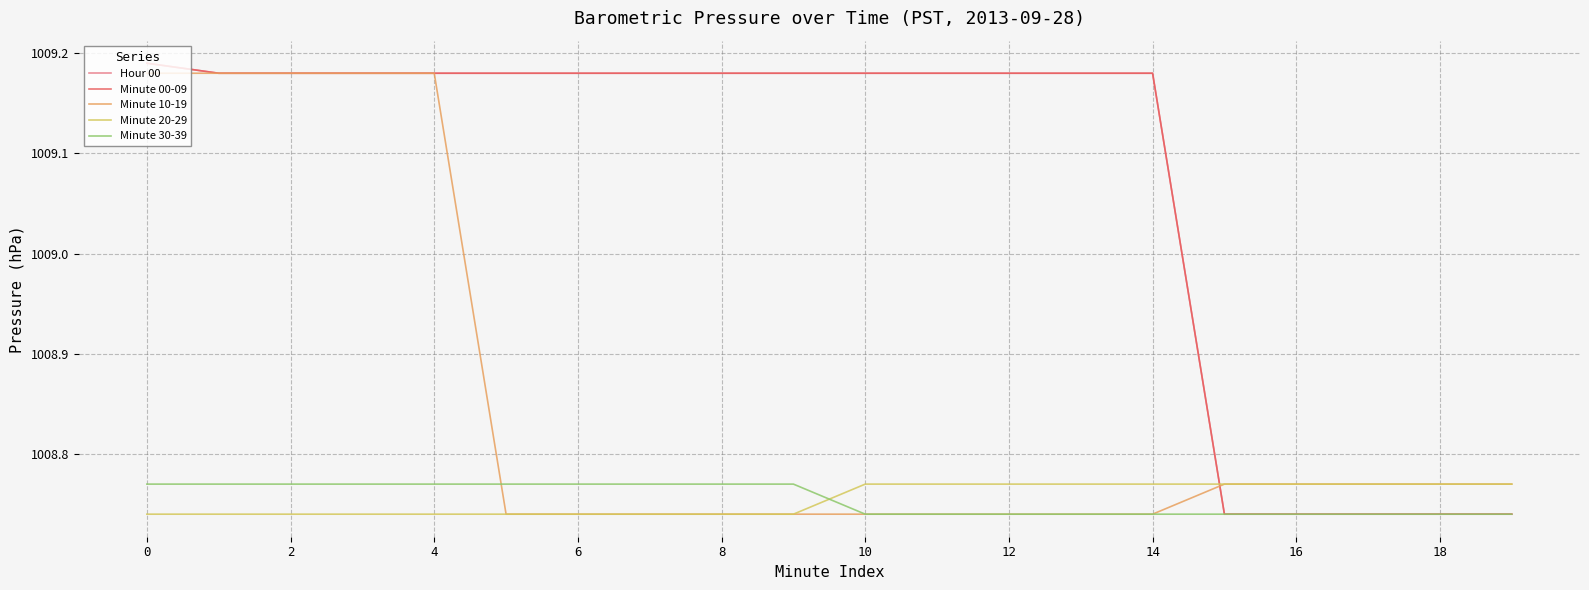

True or false: Minute 00-09 has more than 2 points higher than both neighbors.

False